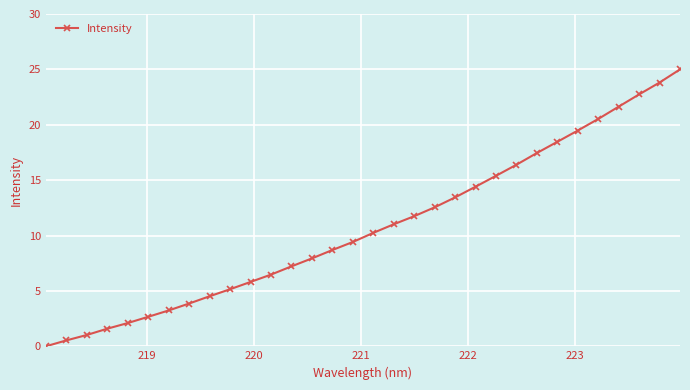

What is the greatest value displayed?

25.0